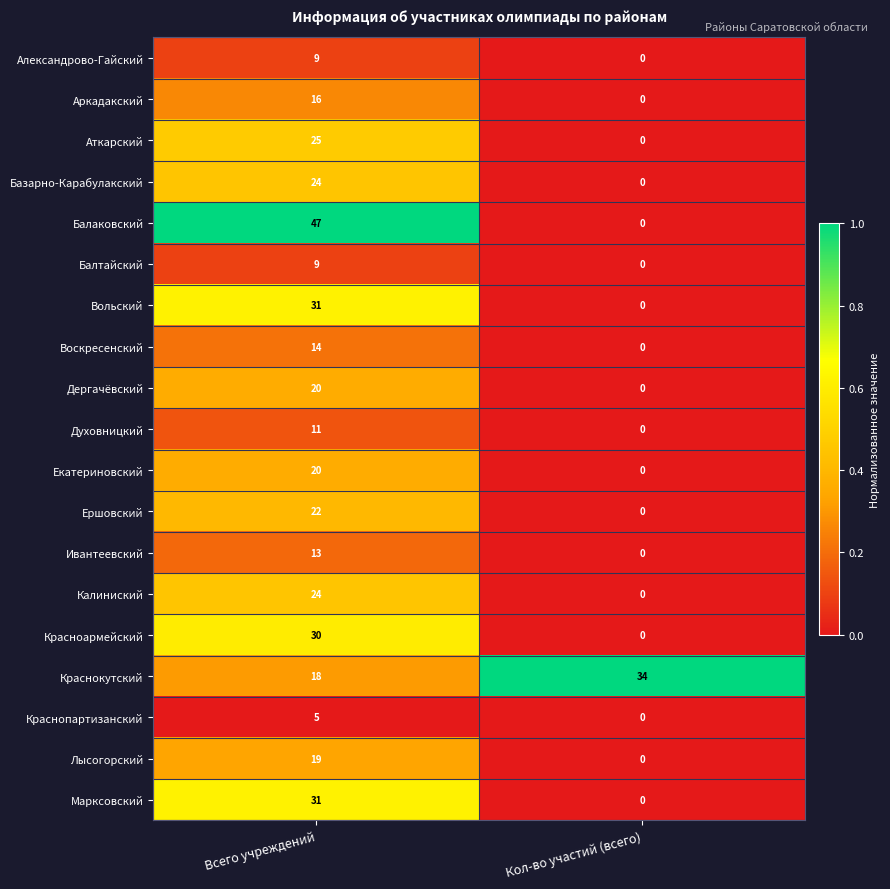

What is the total value across all series at Кол-во участий (всего)?

34